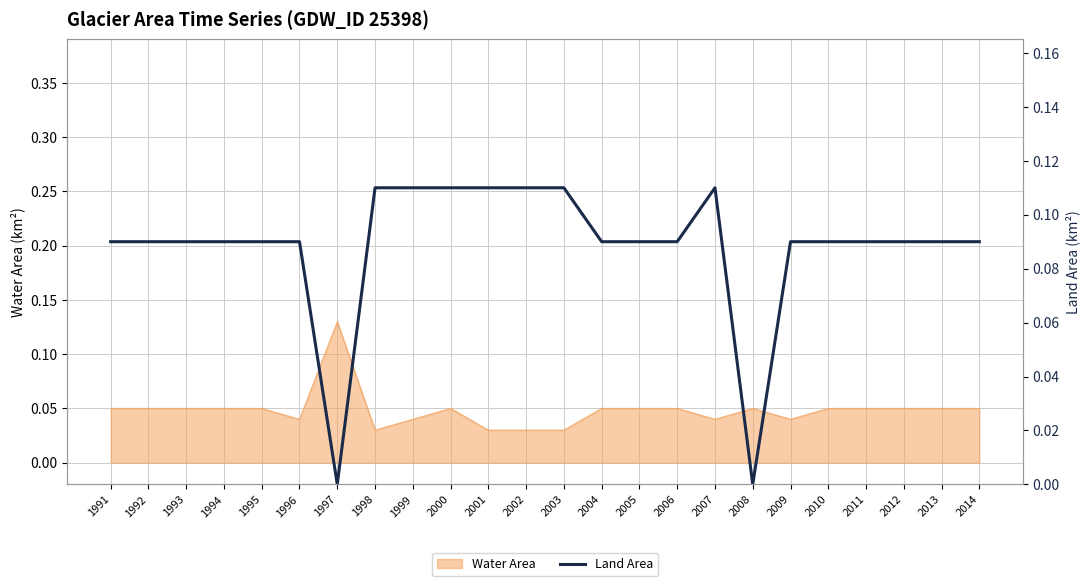

Is it true that Water Area equals 0.0 at 1992?

False